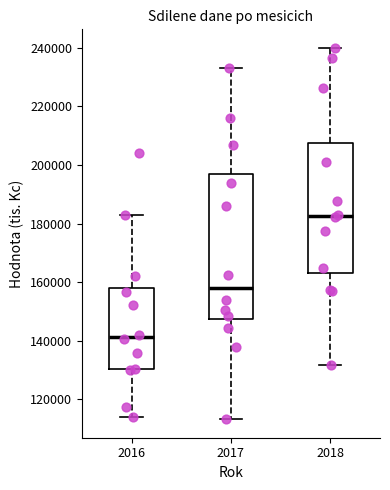

Which box's median line is the highest?

2018